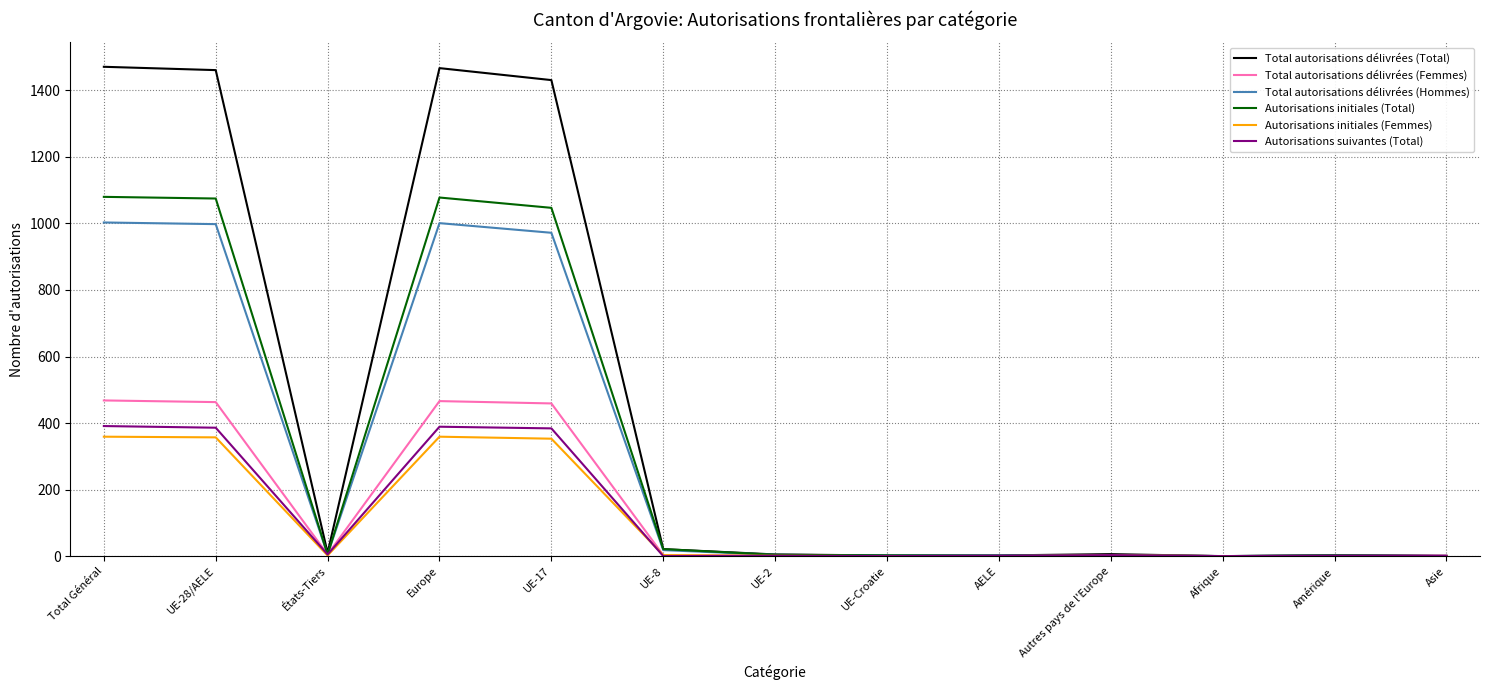

What is the sum of all Total autorisations délivrées (Total) values?

5880